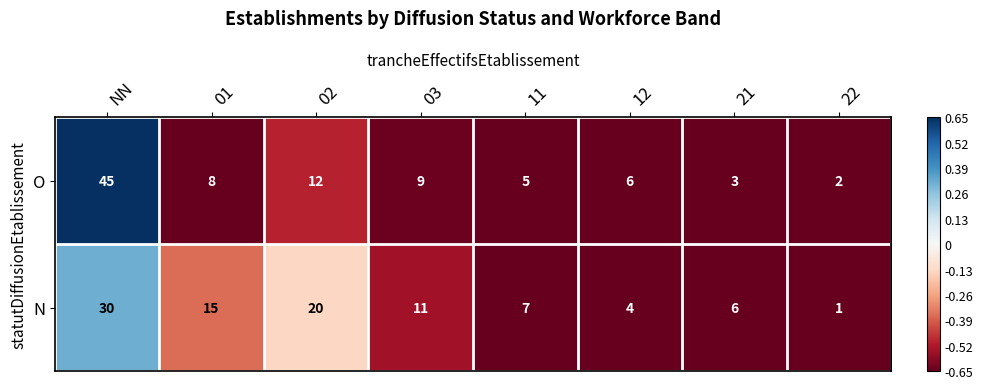

List the series in order of their peak value, lowest first.

N, O